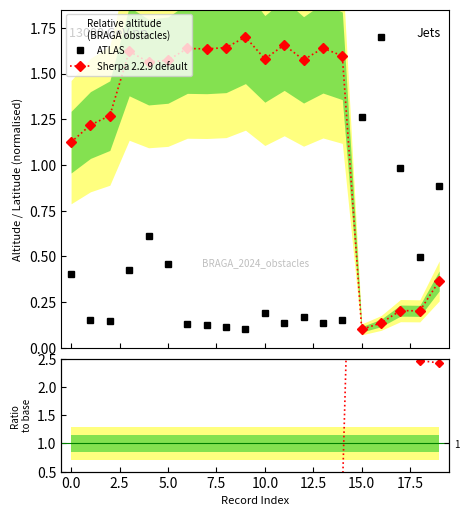

How many intersections are there between Sherpa 2.2.9 default and ATLAS?

1